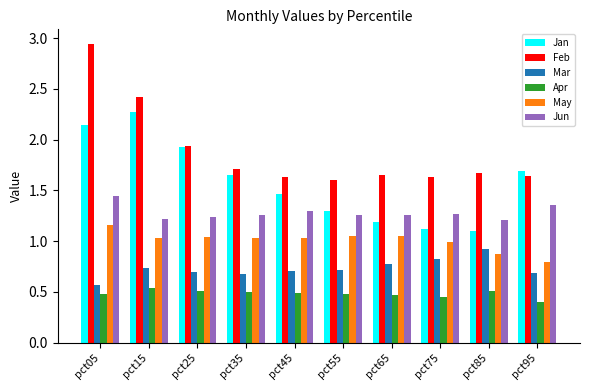

The value of May at pct45 is 0.4. True or false?

False